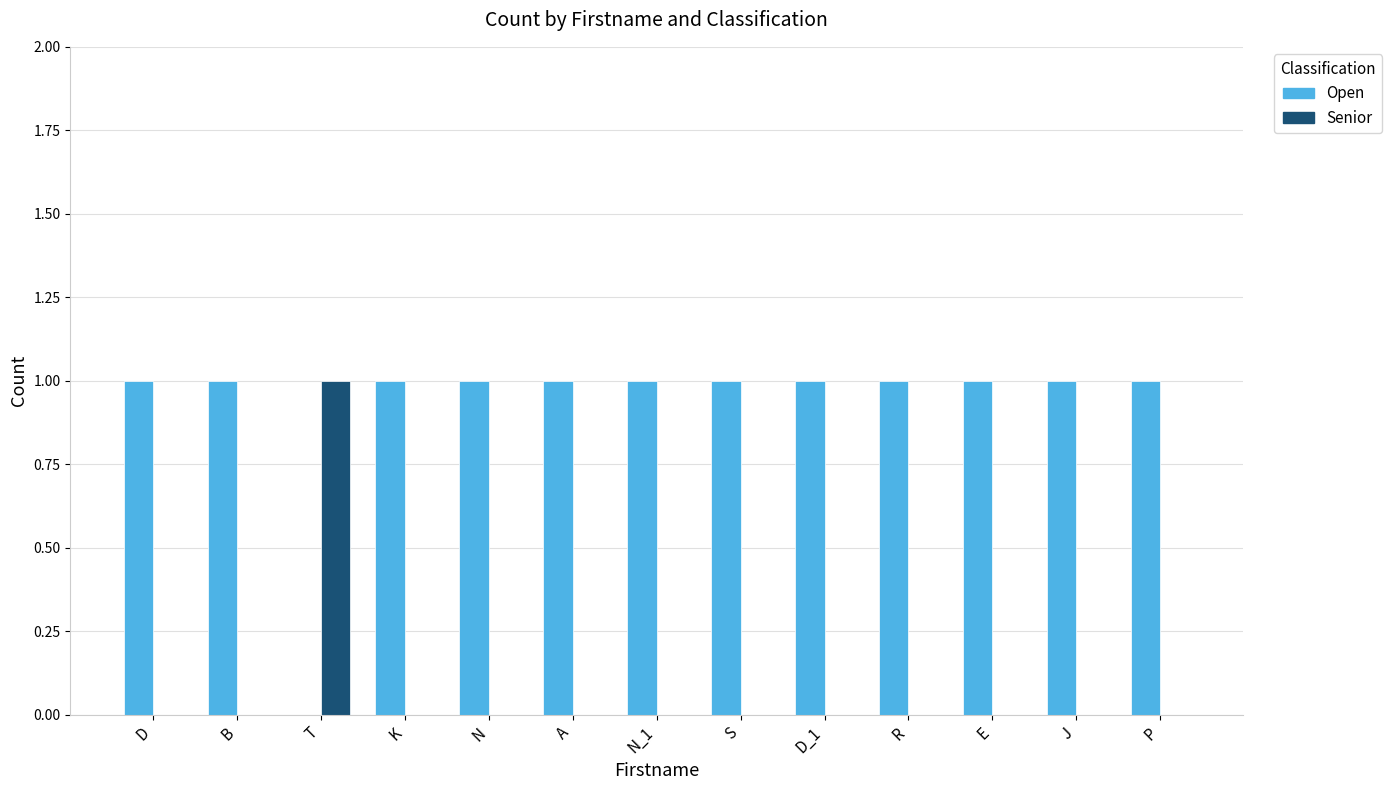

True or false: Open has a value of 1 at A.

True